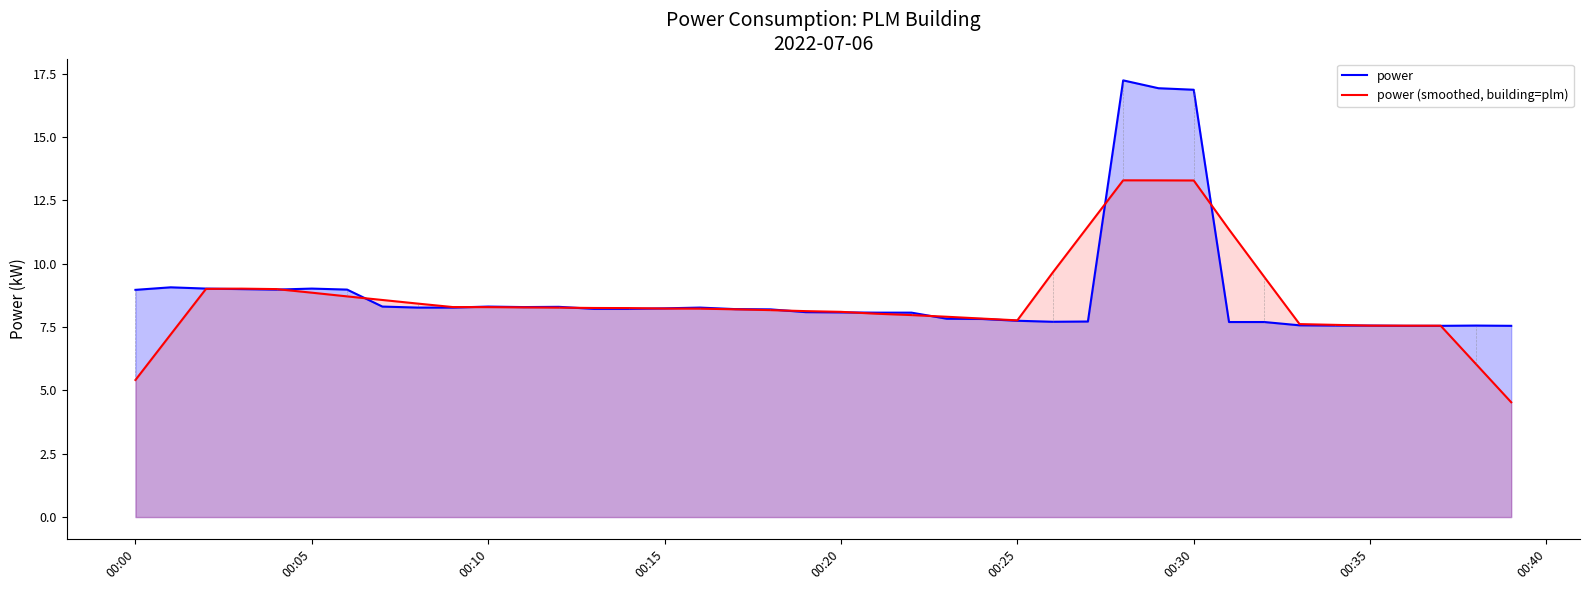

What is the smallest value displayed?

4.5